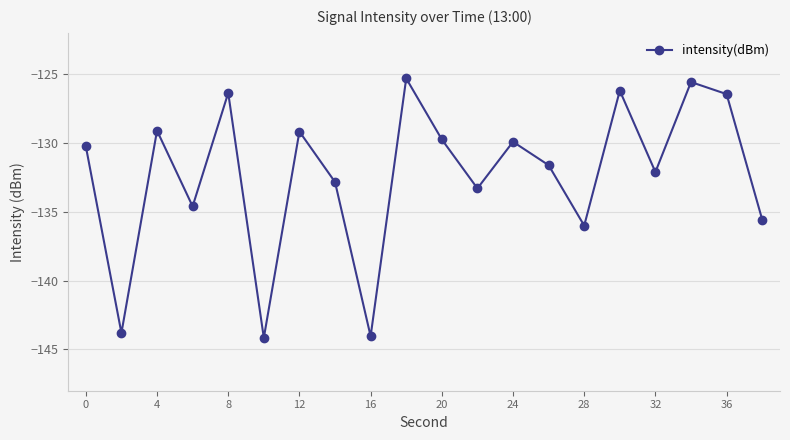

What is the sum of all values?

-2646.1